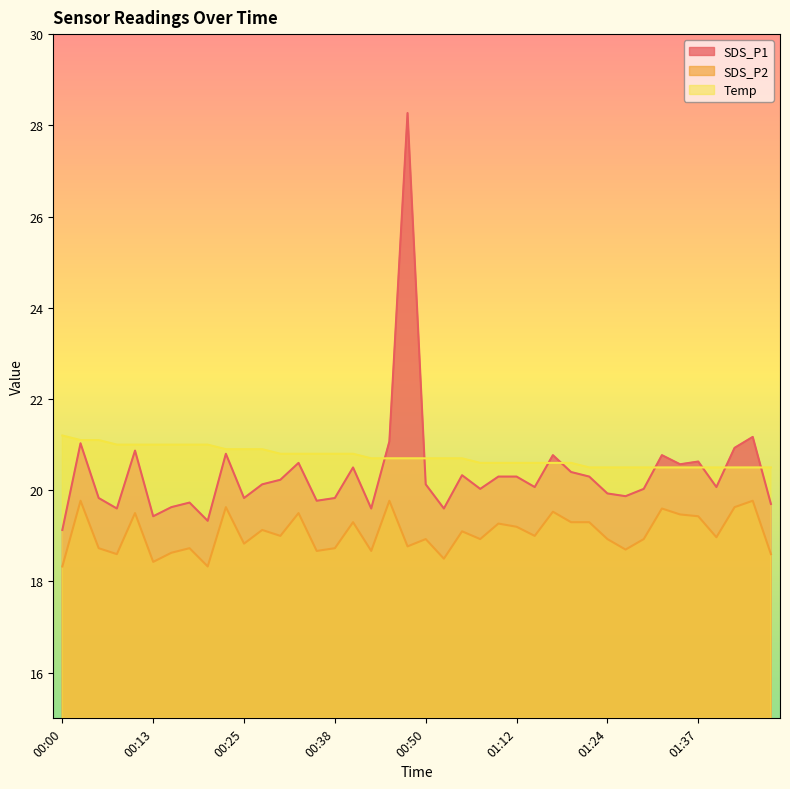

Rank the series by their average value, from highest to lowest.

Temp, SDS_P1, SDS_P2